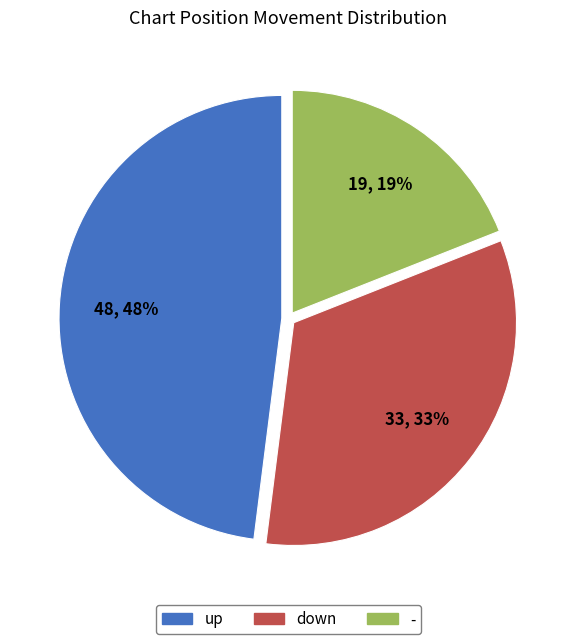

How many segments does this pie chart have?

3